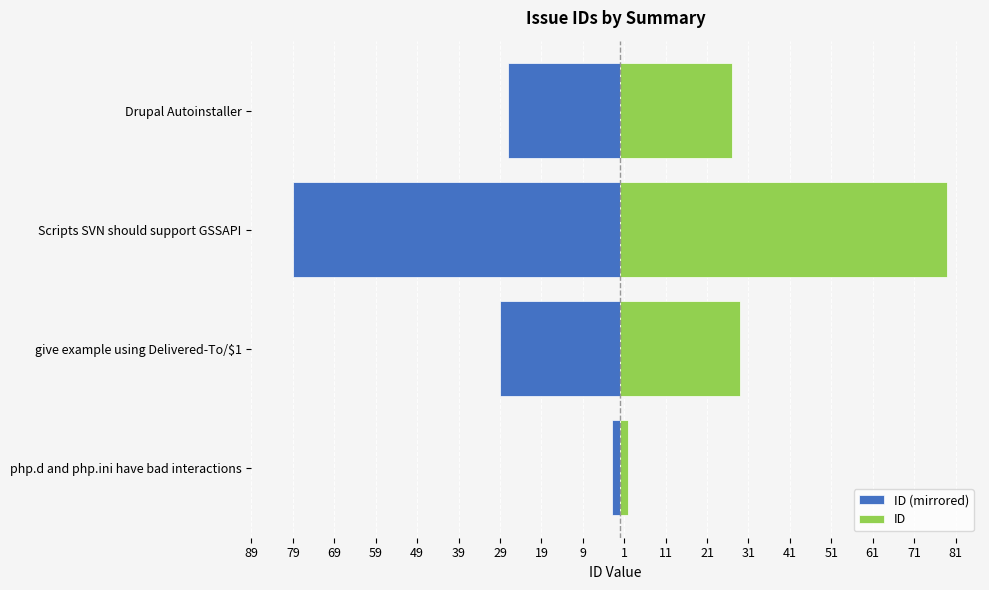

What is the difference between the maximum and second lowest values in the ID series?

52